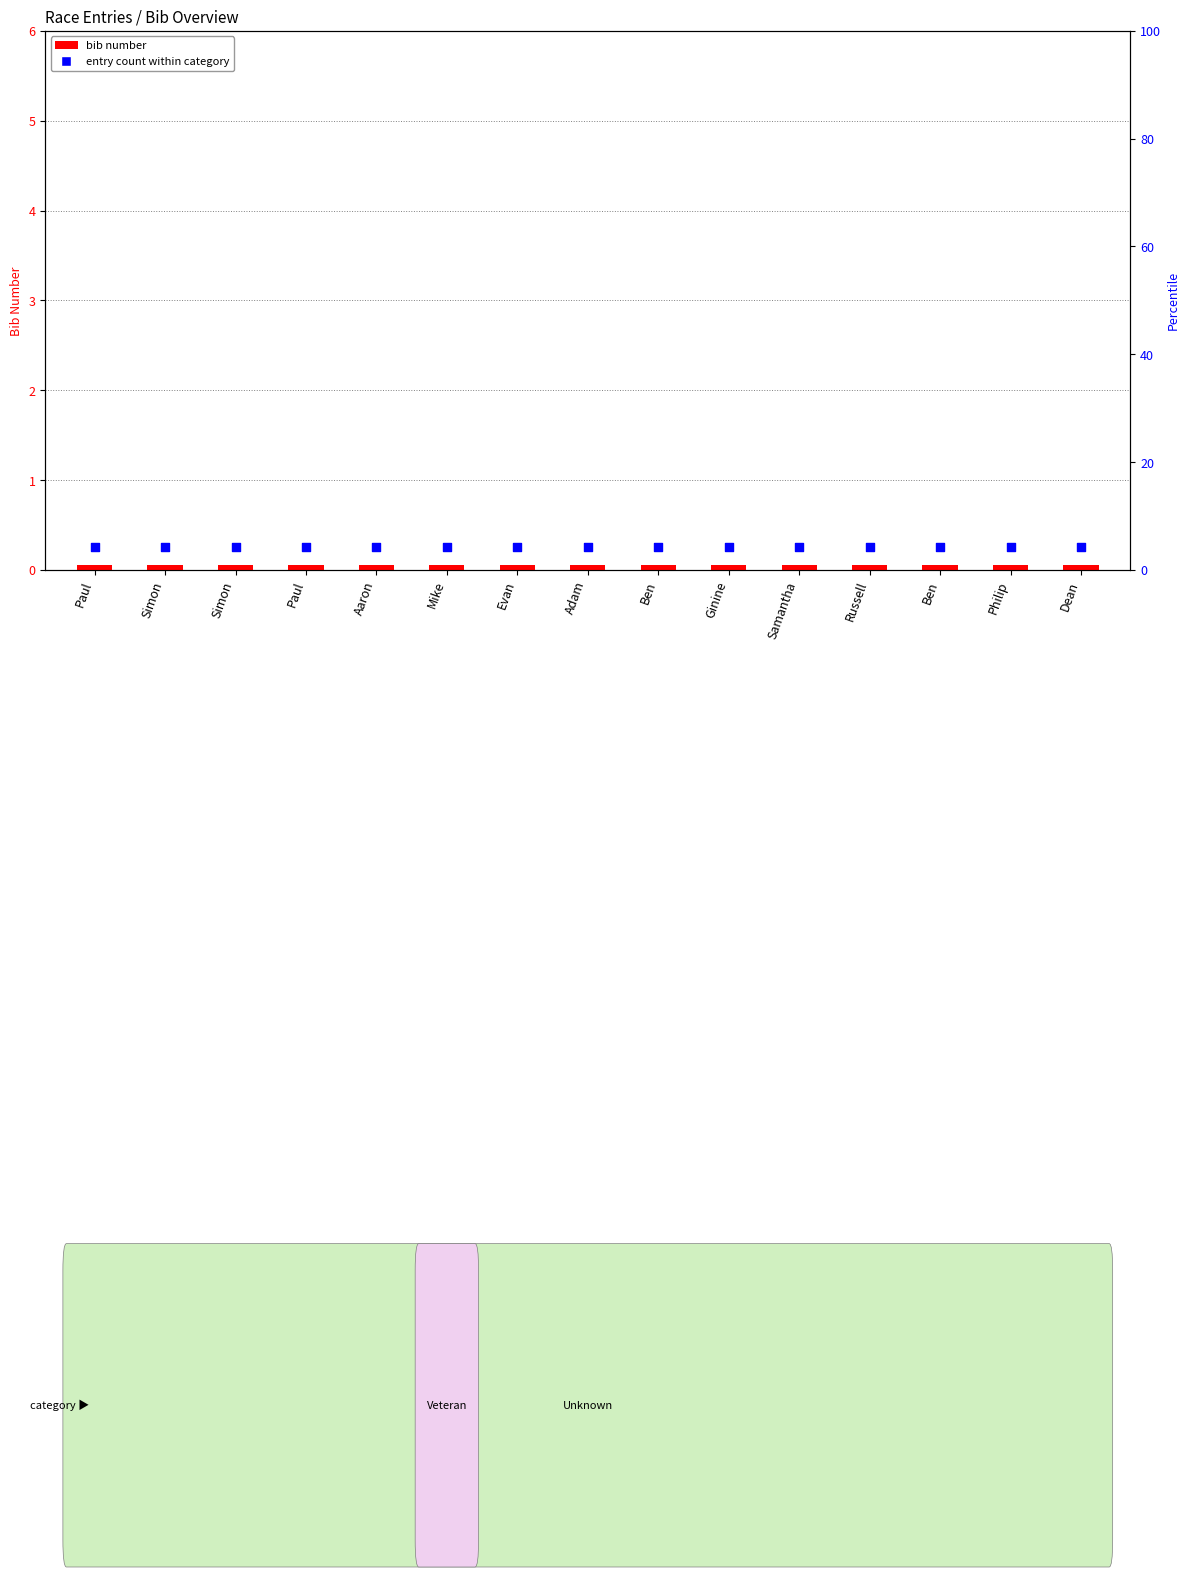

What is the total value across all series at Dean?

0.3